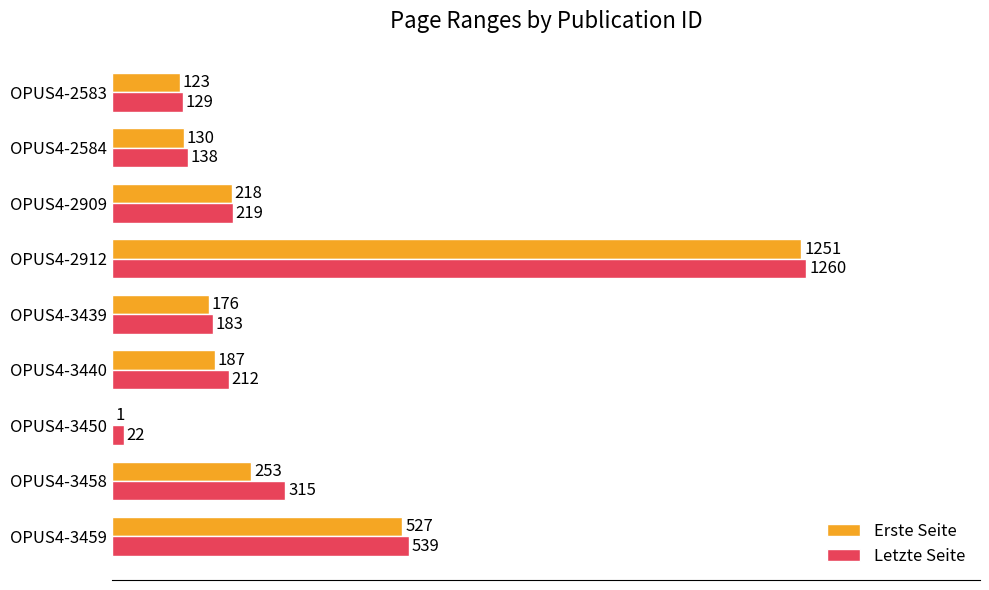

Which category has the highest value across all series?

OPUS4-2912